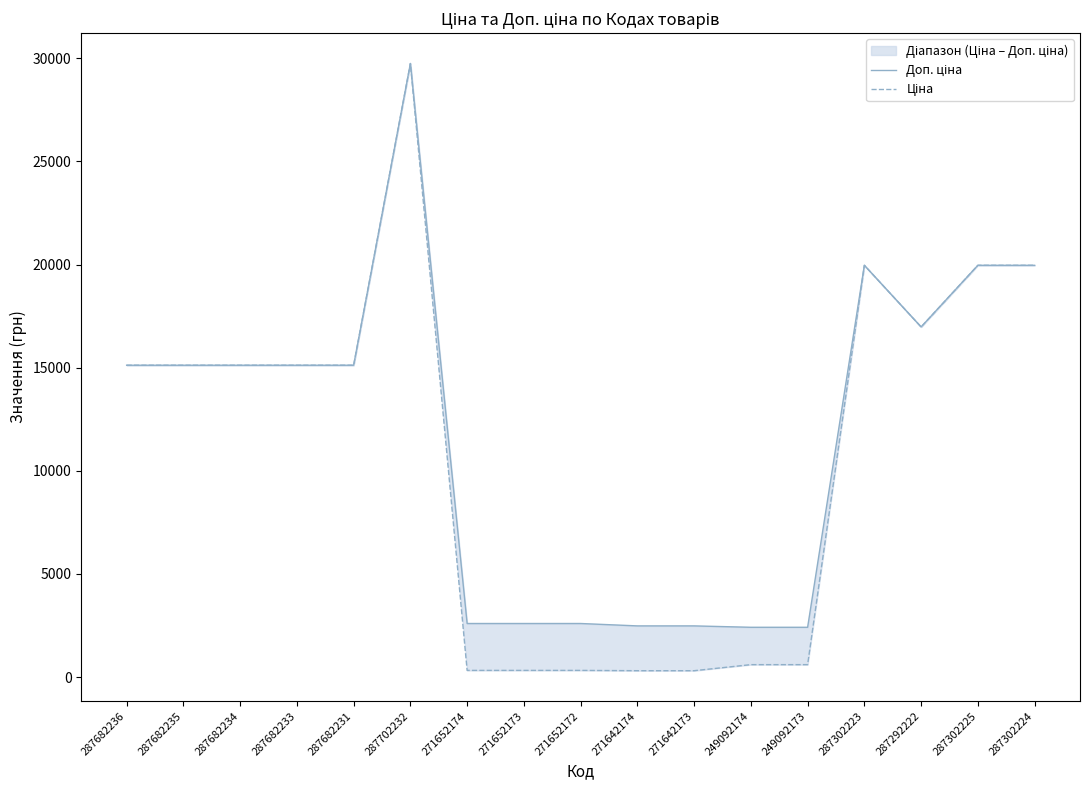

Between 287682231 and 287292222, which is larger?

287292222